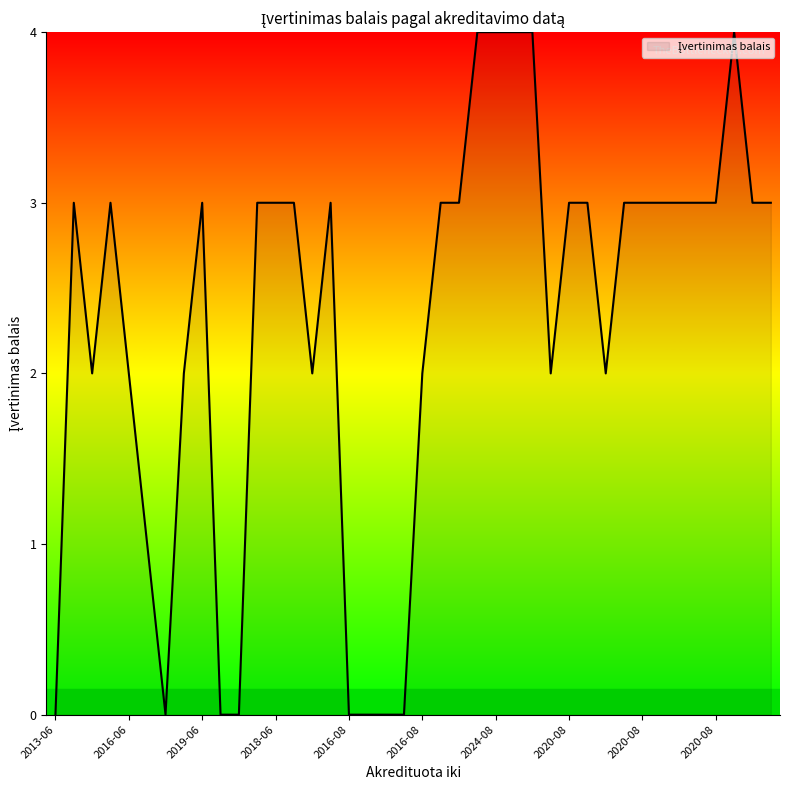

What is the greatest value displayed?

4